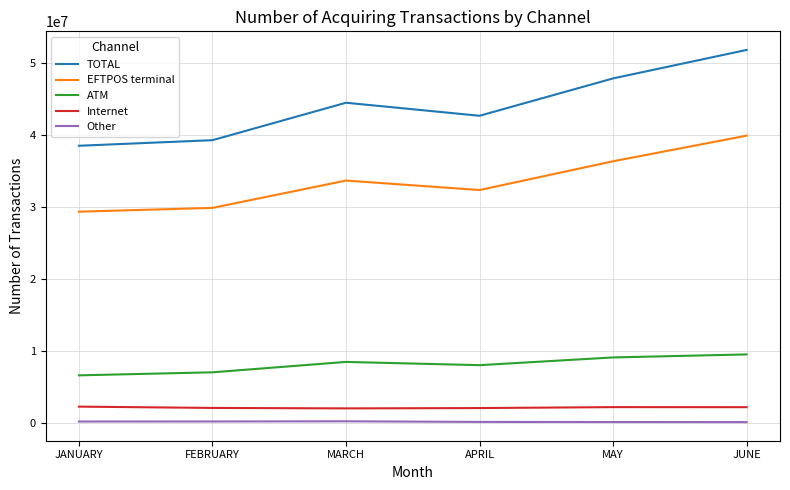

The EFTPOS terminal series shows 29323885 at JANUARY. True or false?

True